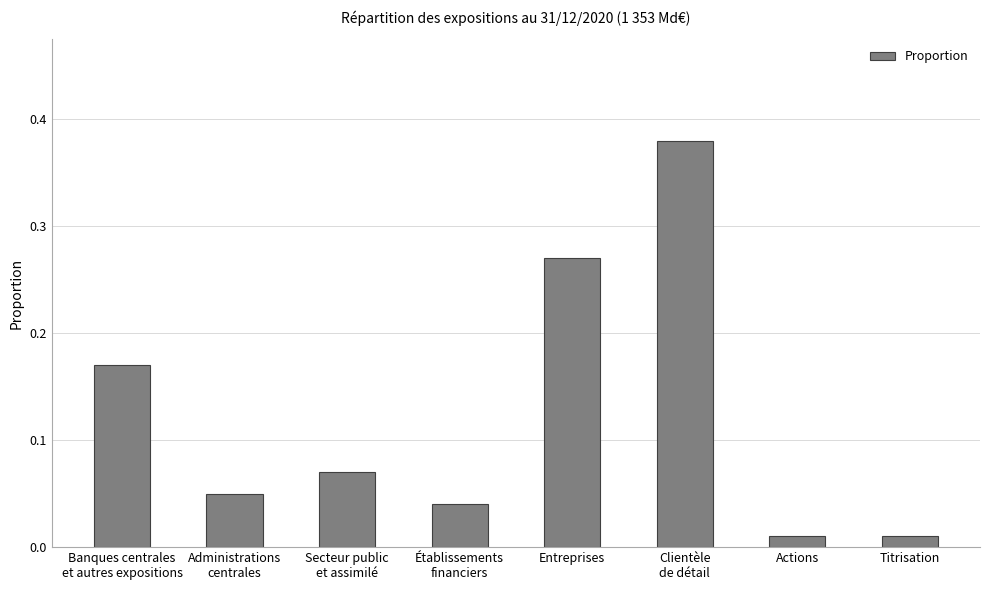

What is the label of the 7th bar from the left?

Actions